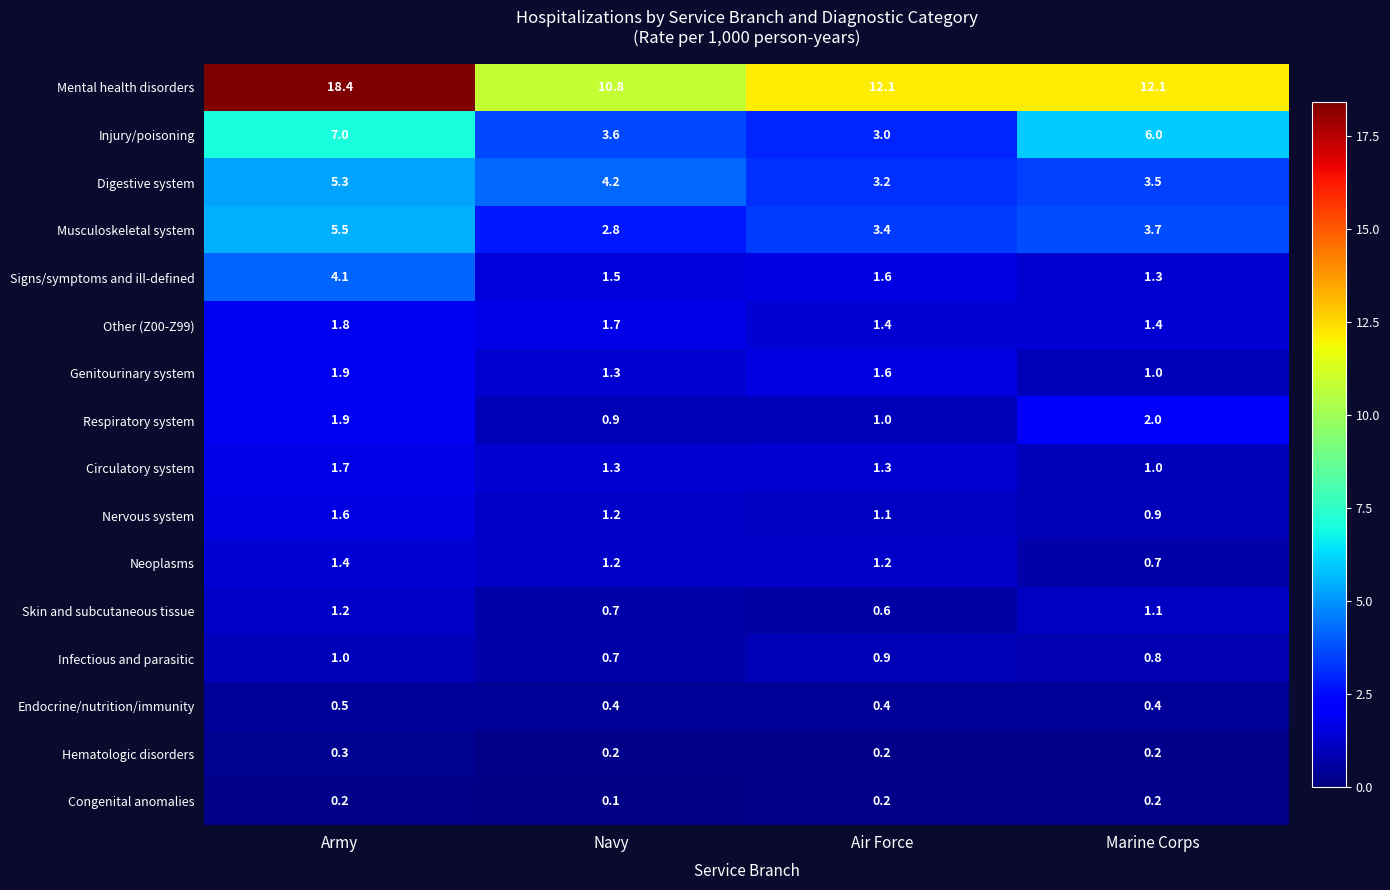

Where is Injury/poisoning nearest to the value 5?

Marine Corps